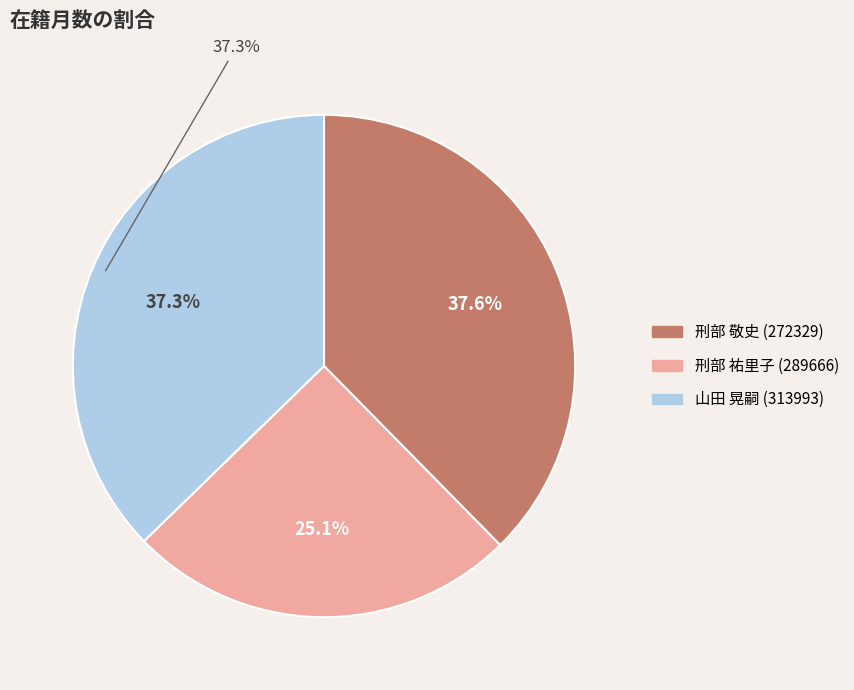

How many segments does this pie chart have?

3